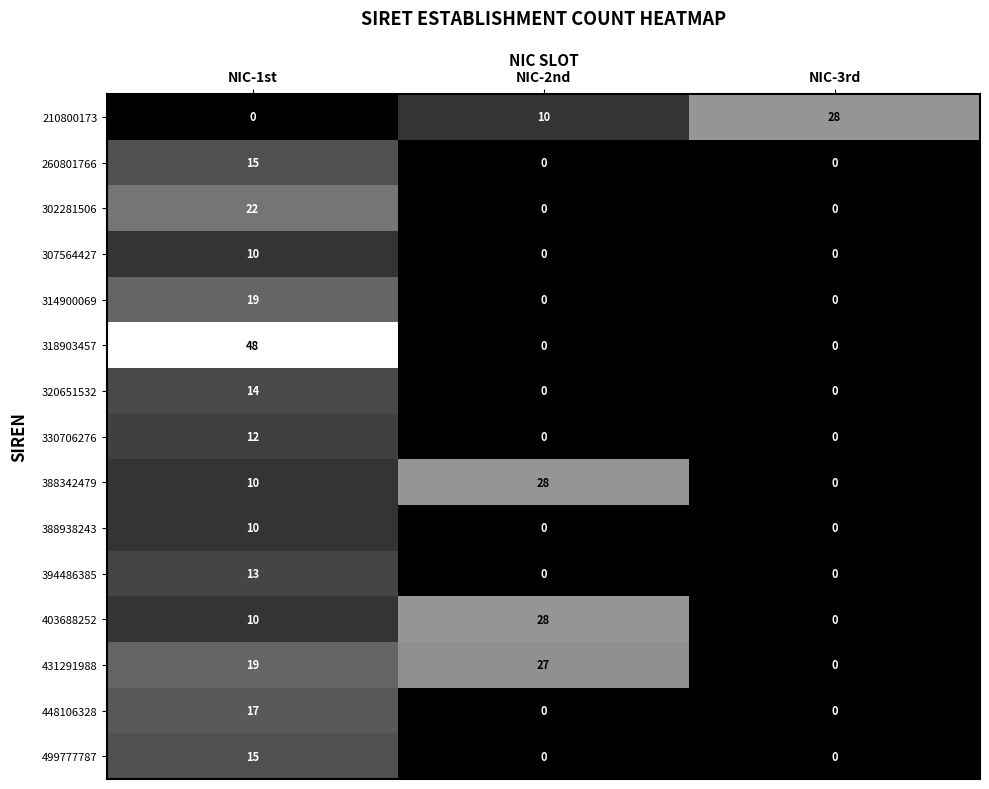

At how many categories does at least one series exceed 5?

3